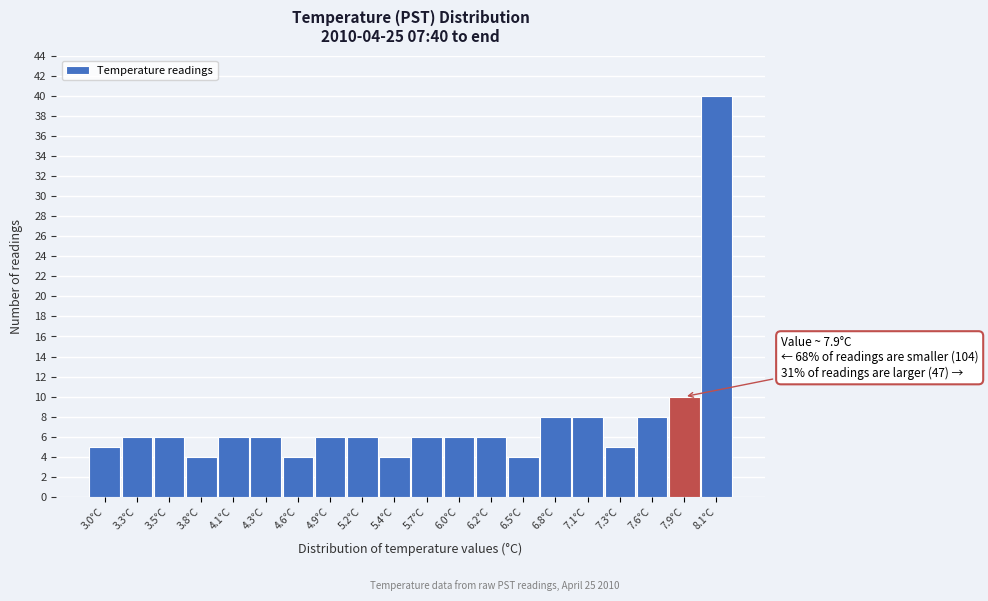

Reading left to right, list all the values displayed in this chart.

3.0°C=5	3.3°C=6	3.5°C=6	3.8°C=4	4.1°C=6	4.3°C=6	4.6°C=4	4.9°C=6	5.2°C=6	5.4°C=4	5.7°C=6	6.0°C=6	6.2°C=6	6.5°C=4	6.8°C=8	7.1°C=8	7.3°C=5	7.6°C=8	7.9°C=10	8.1°C=40